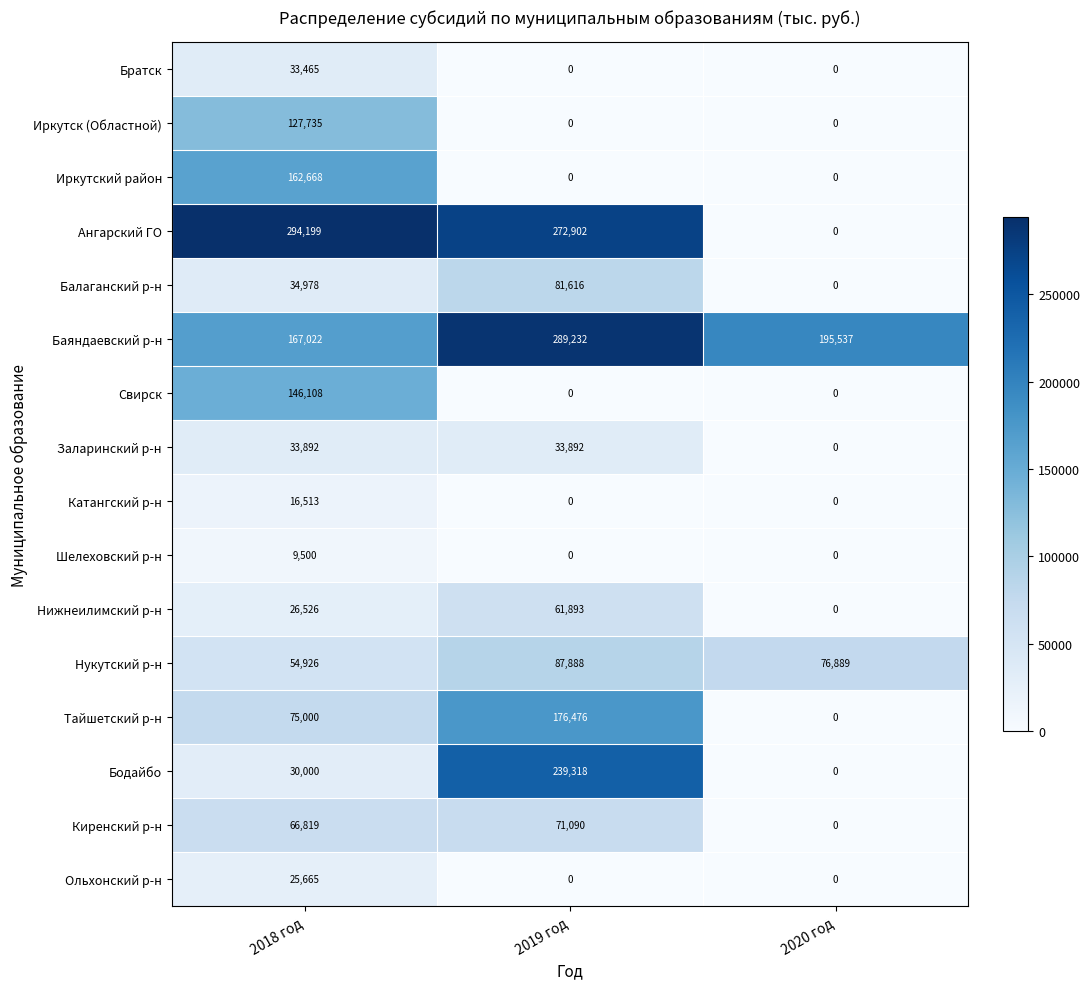

Which series has the widest spread of values?

Ангарский ГО